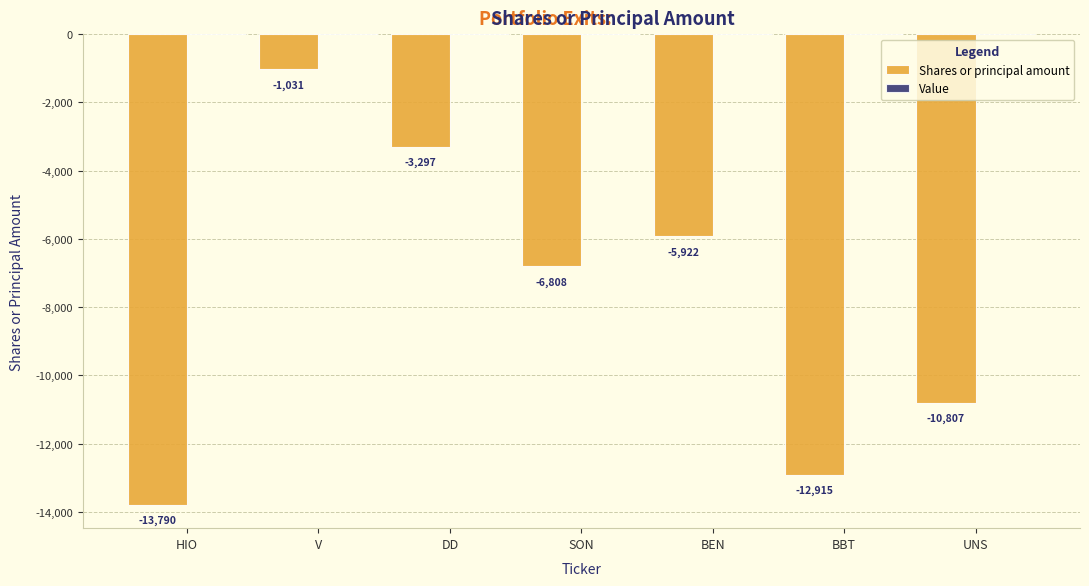

What is the label of the 5th bar from the left?

BEN